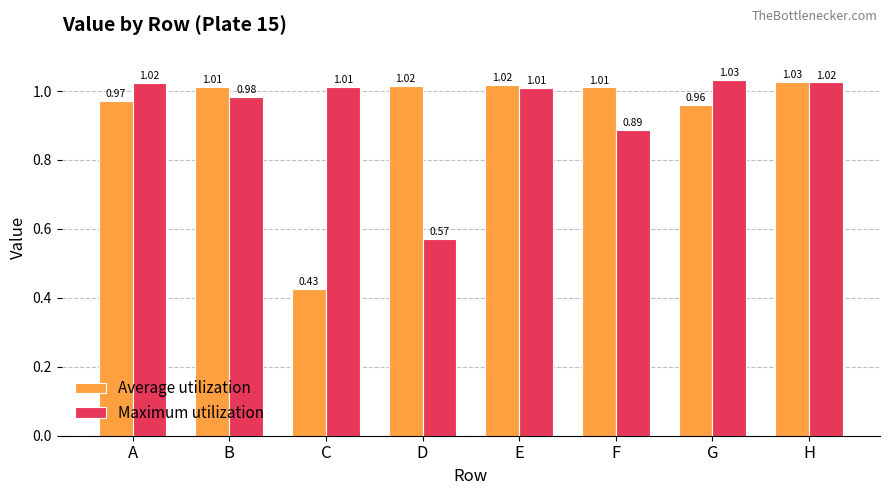

At which label is Maximum utilization closest to 0?

D